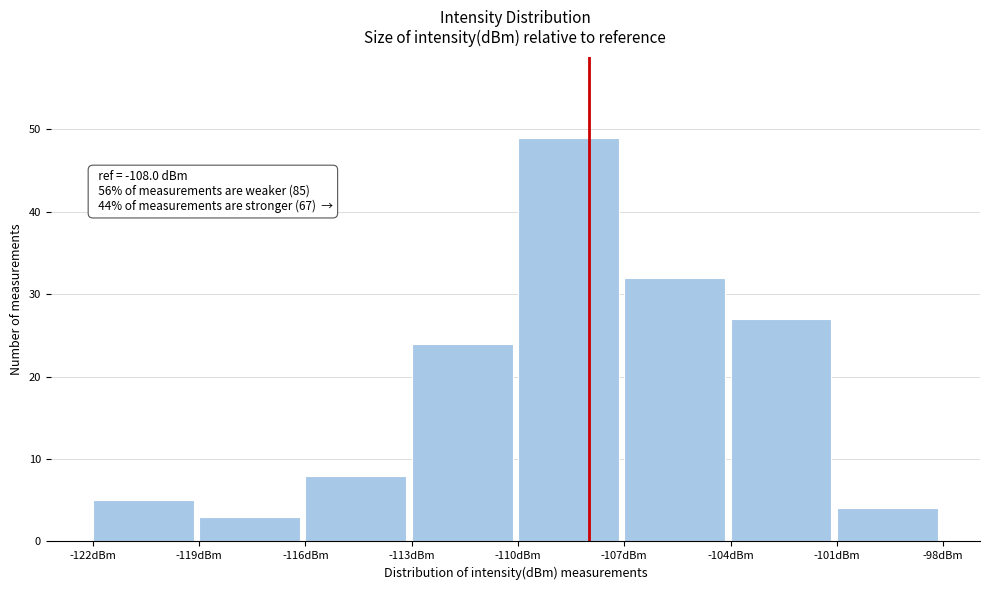

Which range on the x-axis has the tallest bar?

-110 to -107